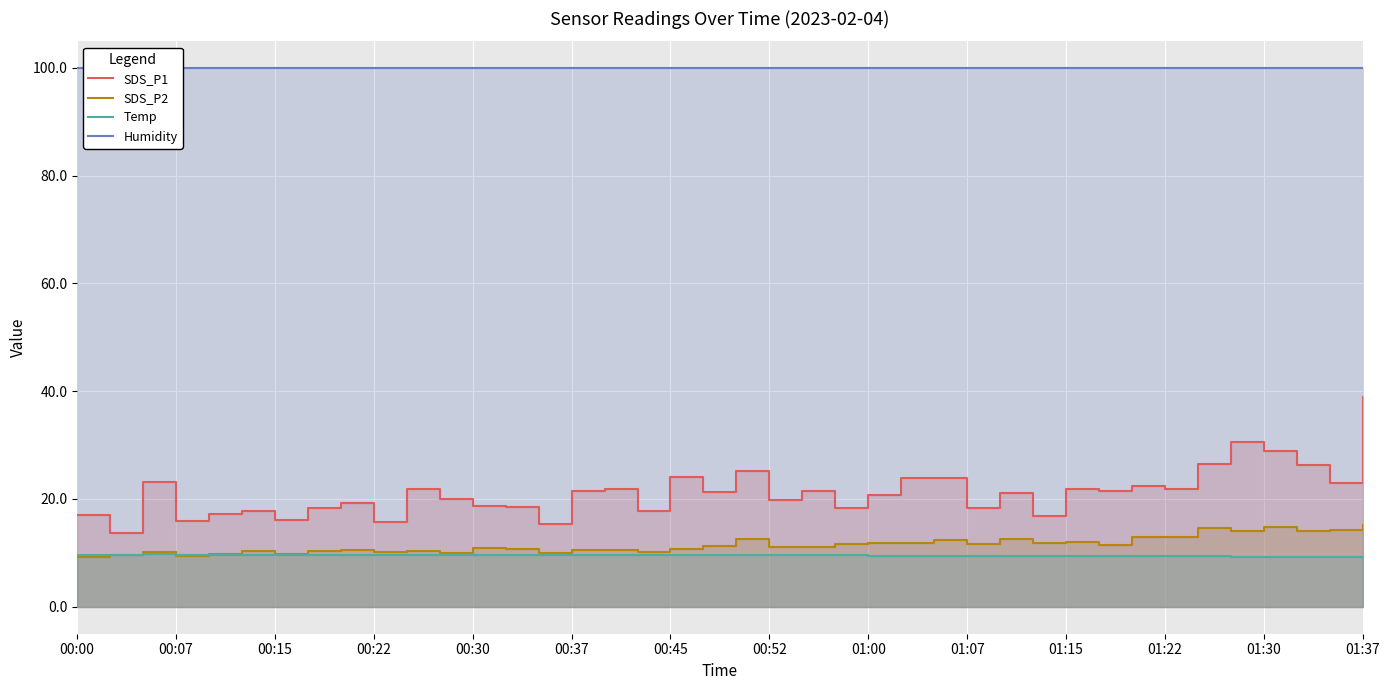

Which series has the largest total across all categories?

Humidity